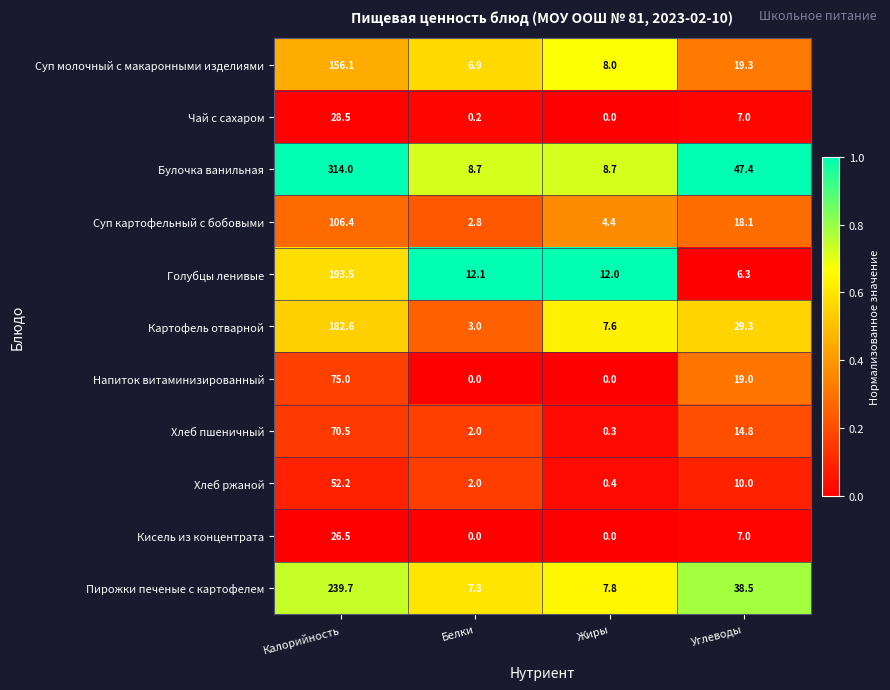

Where does the Суп картофельный с бобовыми series first go above 18?

Калорийность